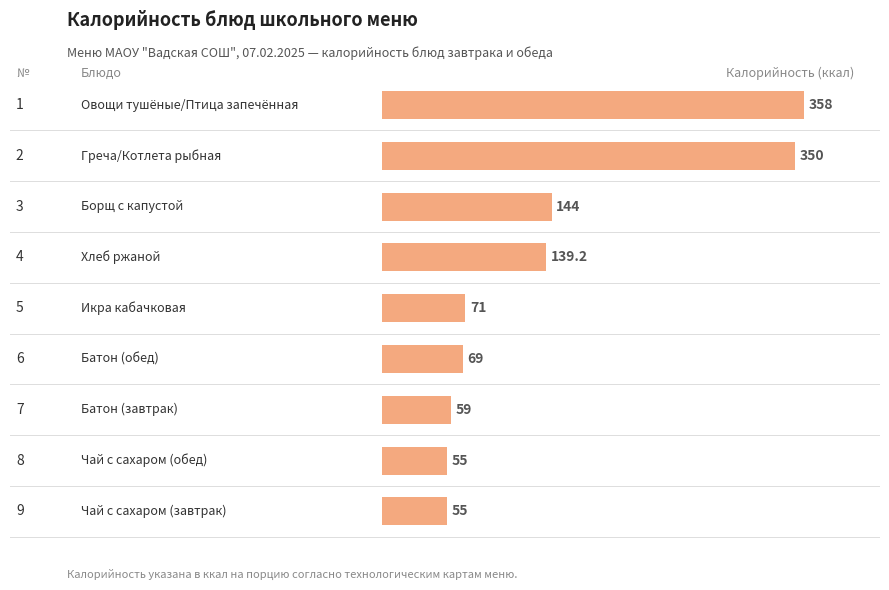

How many bars are there in total?

9